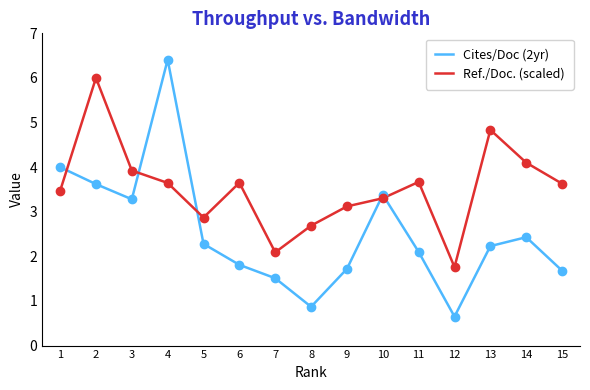

In Cites/Doc (2yr), how many points are lower than both neighbors (excluding endpoints)?

3